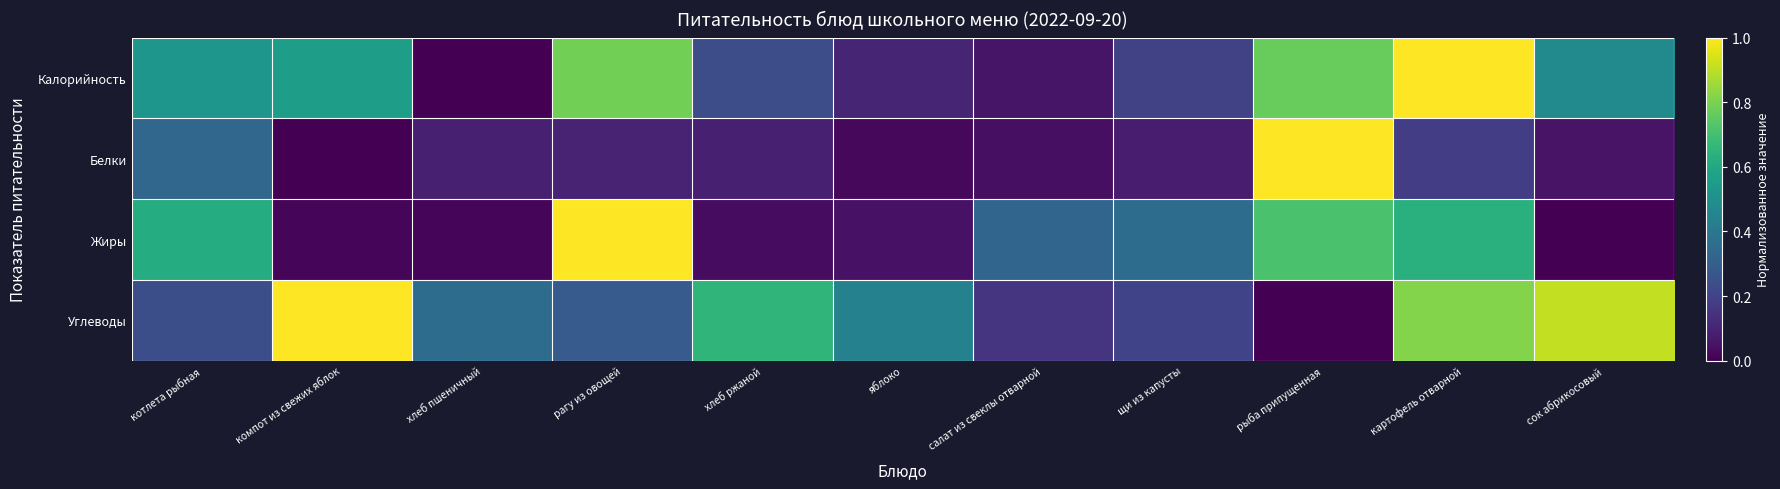

What is the difference between the highest and lowest values at рыба припущенная?

1.0